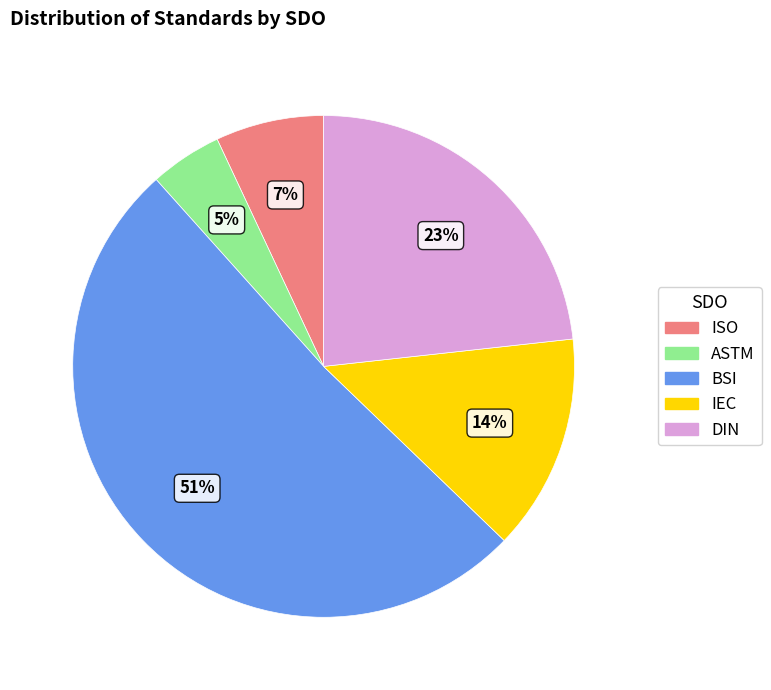

True or false: BSI accounts for 65% of the total.

False